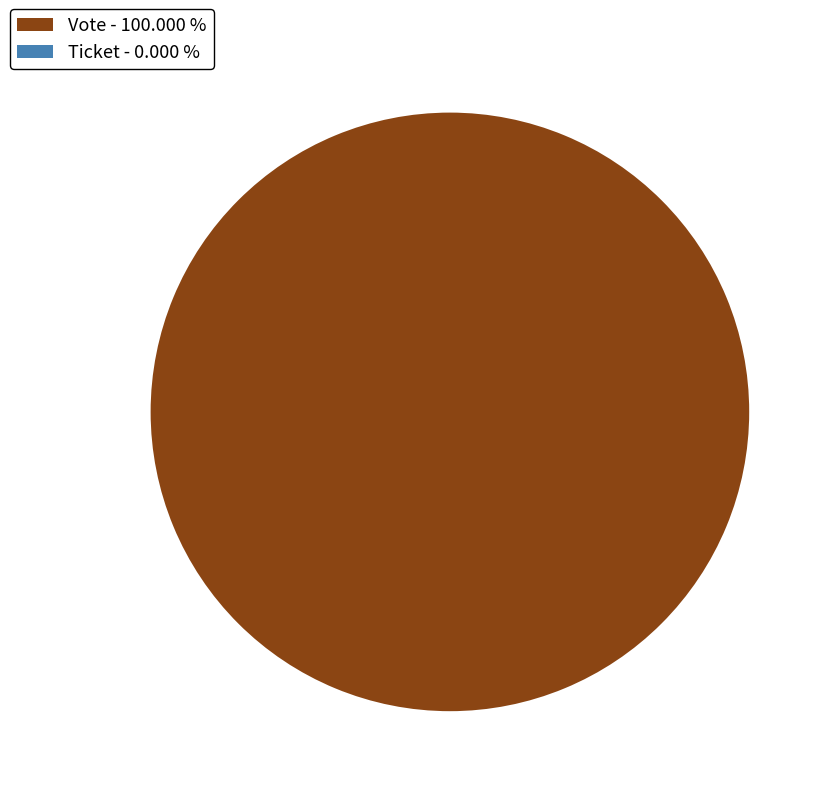

What percentage is the Vote slice, to the nearest percent?

100%